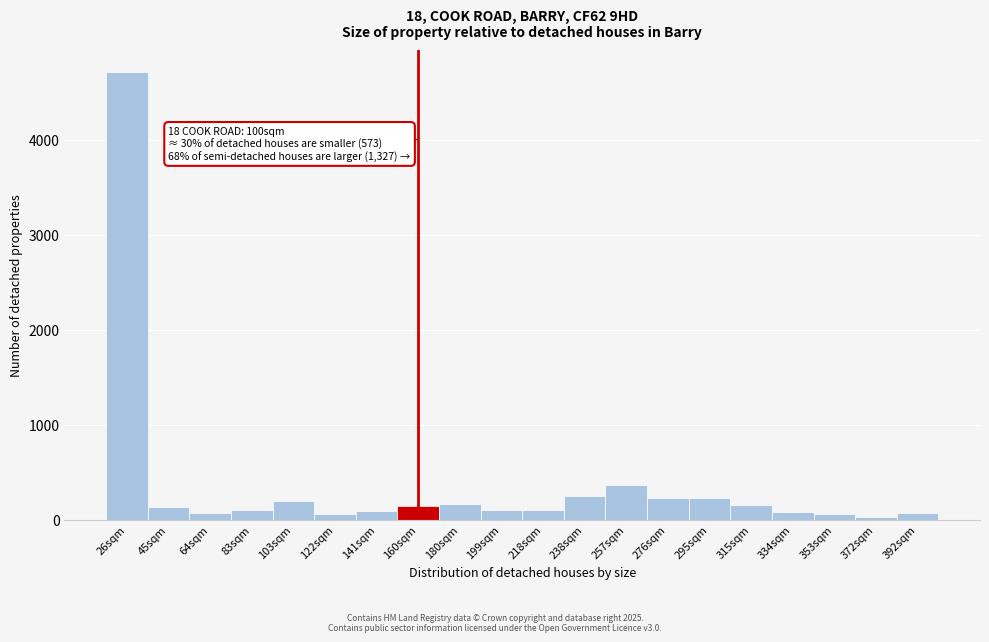

Which category has the highest value across all series?

26sqm